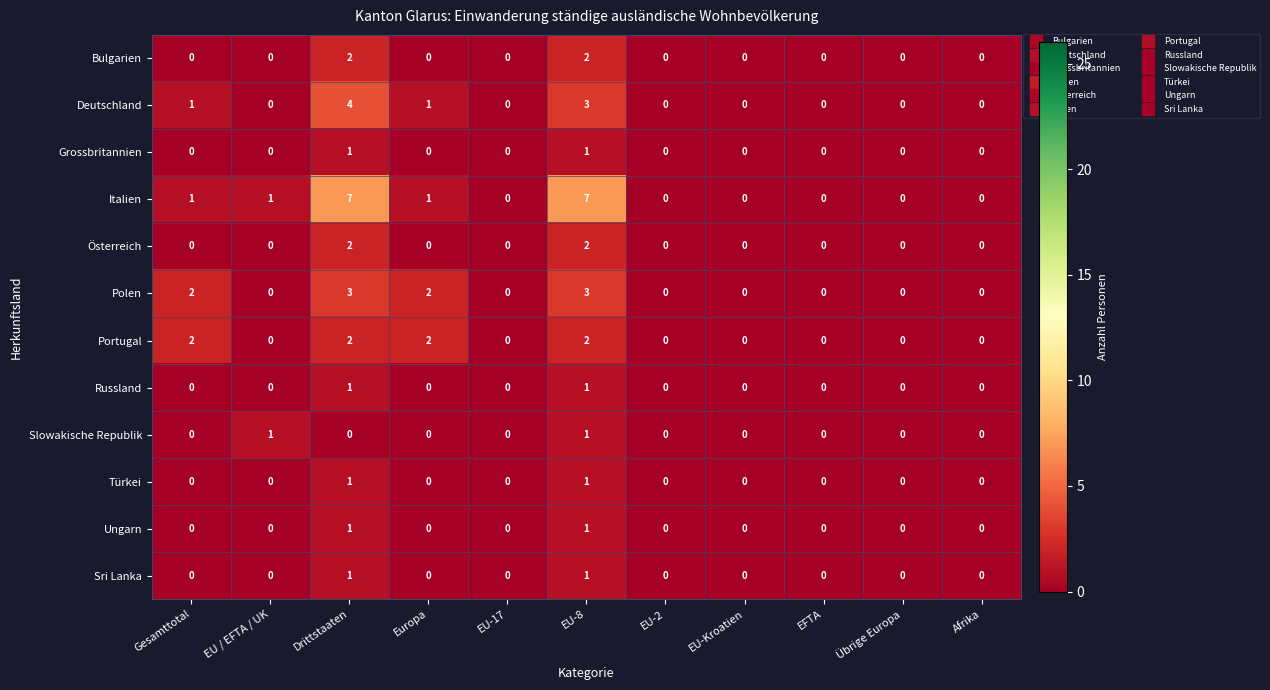

The Slowakische Republik series shows -1 at Übrige Europa. True or false?

False